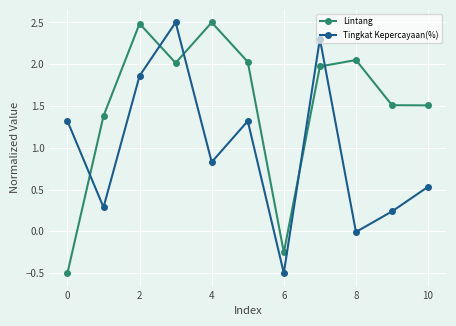

Rank the series by their average value, from lowest to highest.

Tingkat Kepercayaan(%), Lintang